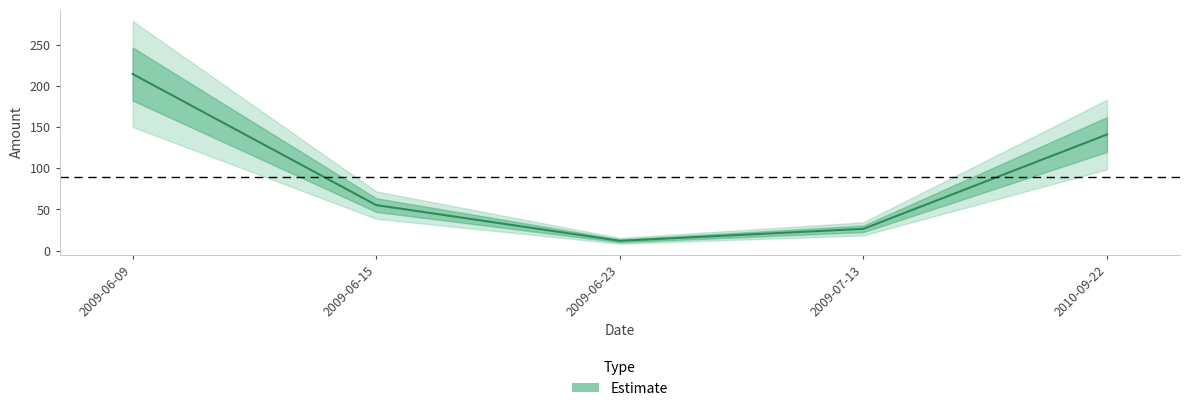

At which label does the data first exceed 55?

2009-06-09